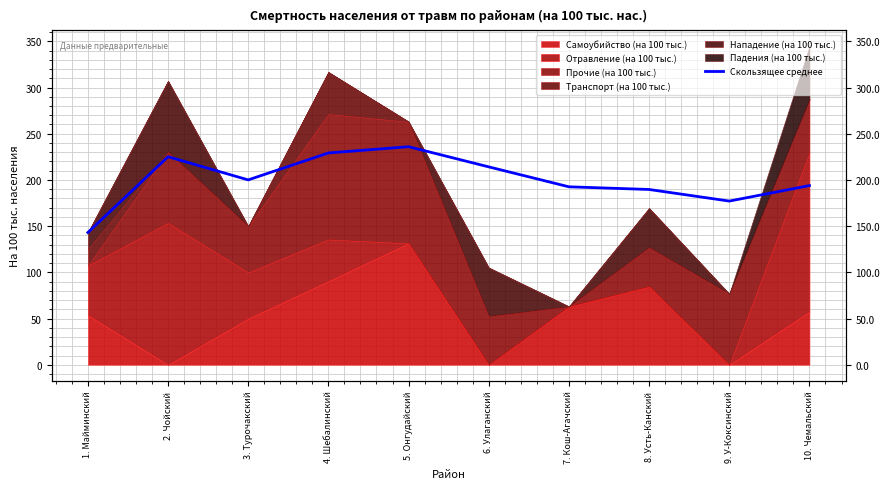

What is the label of the 4th point from the left?

4. Шебалинский